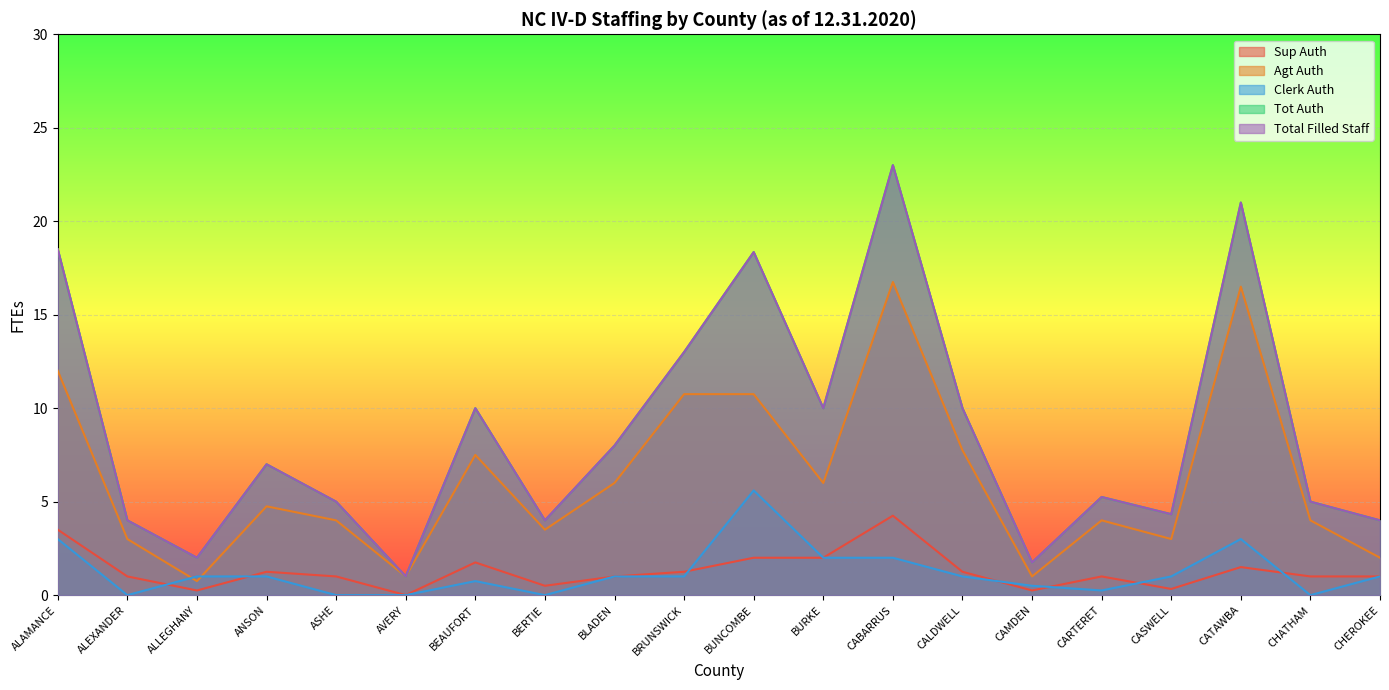

True or false: Agt Auth and Total Filled Staff cross at least once.

False